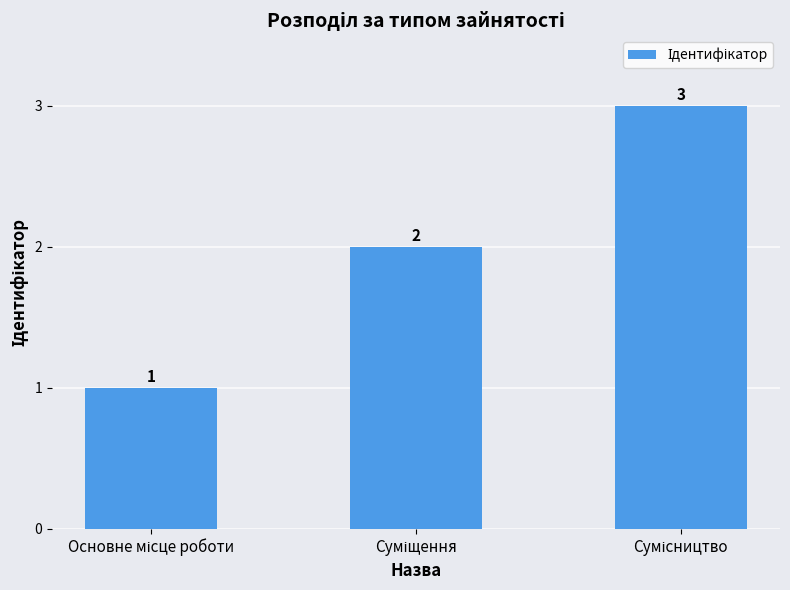

What is the difference between the maximum and second lowest values?

1